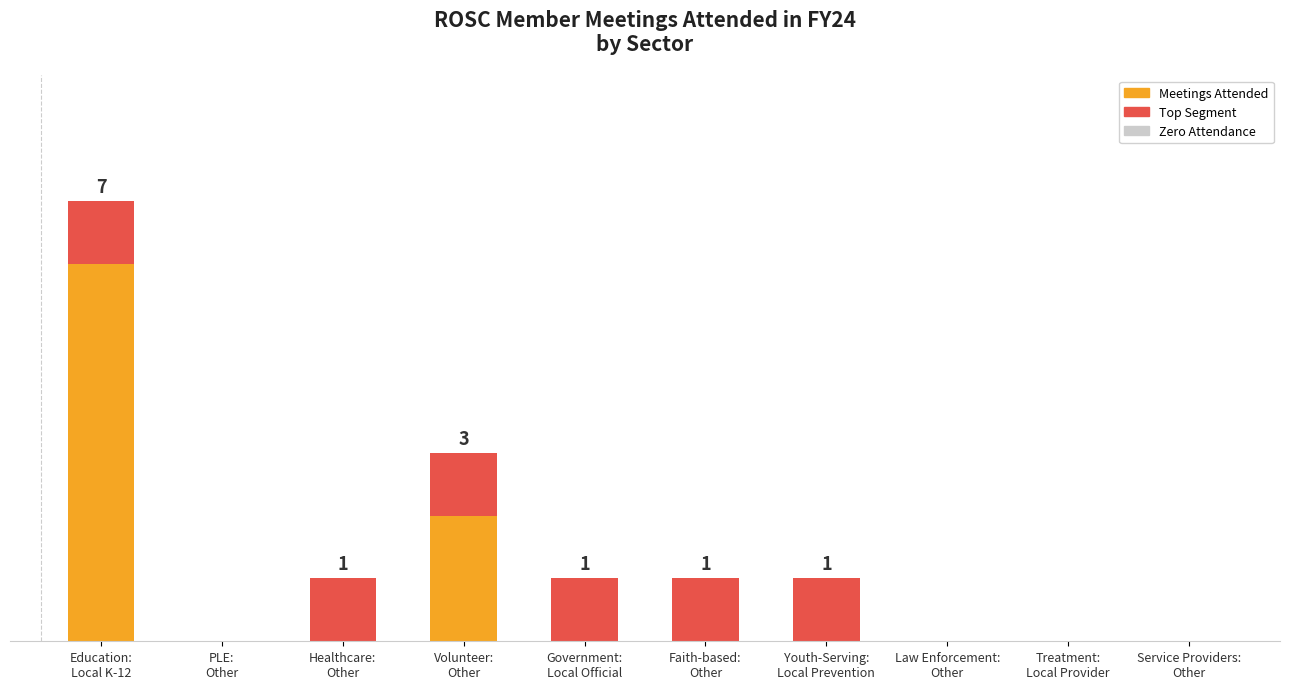

Are the bars grouped side by side (vs. stacked)?

No